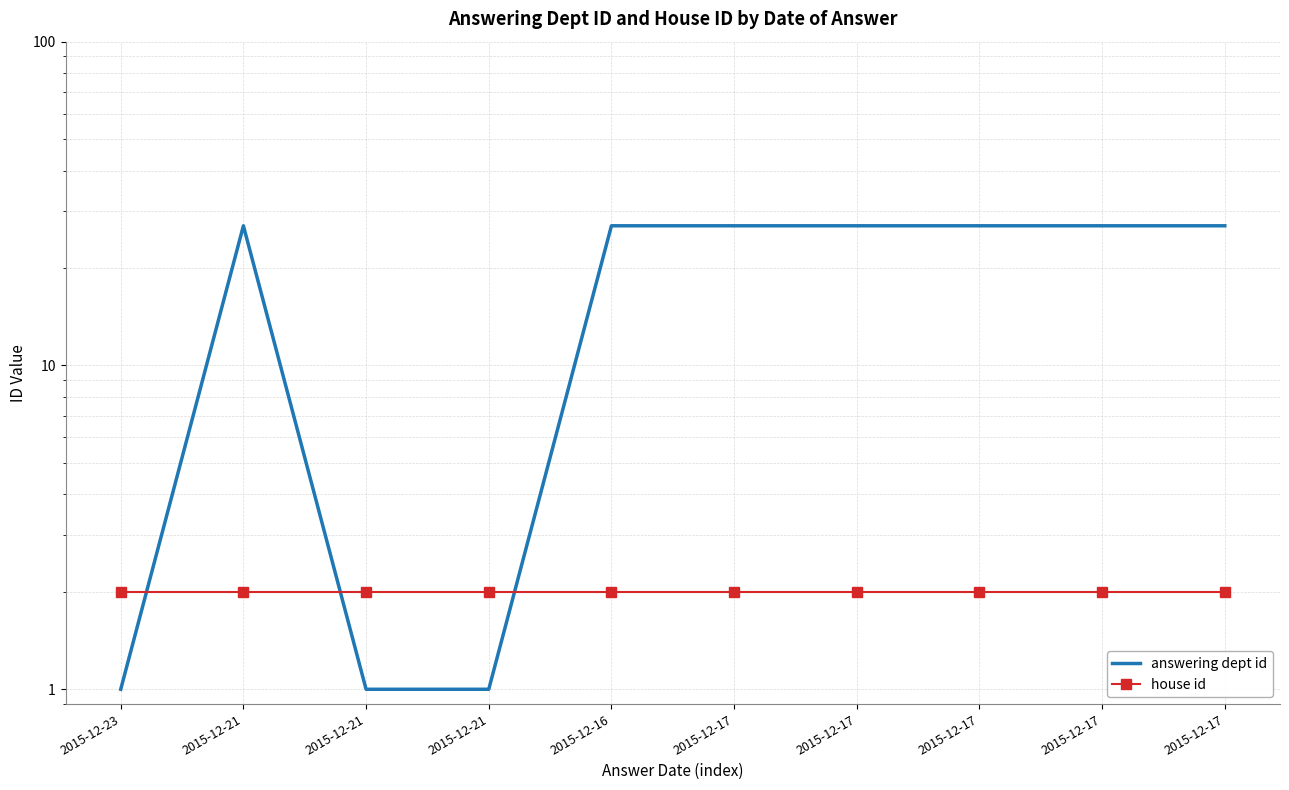

Reading left to right, list all the values displayed in this chart.

answering dept id: 2015-12-23=1	2015-12-21=27	2015-12-21=1	2015-12-21=1	2015-12-16=27	2015-12-17=27	2015-12-17=27	2015-12-17=27	2015-12-17=27	2015-12-17=27
house id: 2015-12-23=2	2015-12-21=2	2015-12-21=2	2015-12-21=2	2015-12-16=2	2015-12-17=2	2015-12-17=2	2015-12-17=2	2015-12-17=2	2015-12-17=2